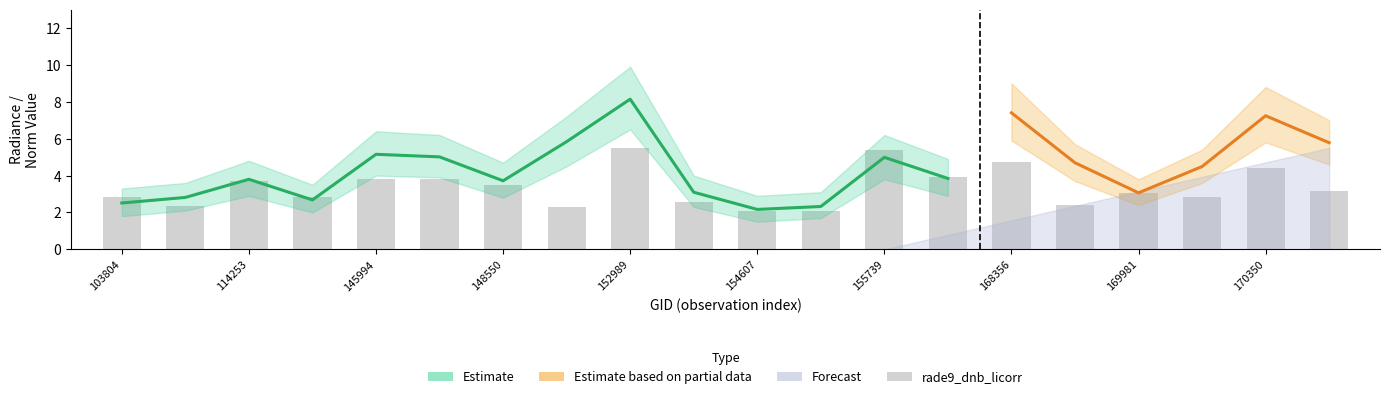

What is the minimum value shown in the chart?

2.1